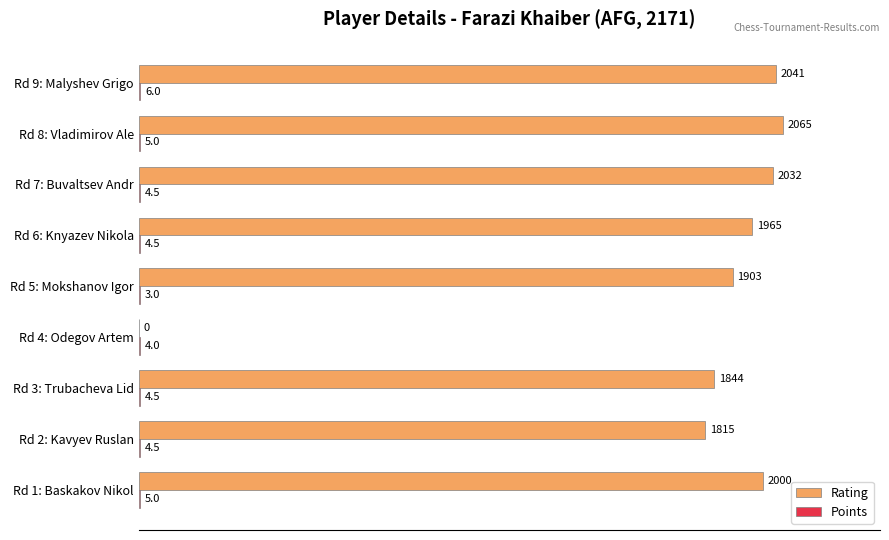

The Rating series shows 2041.0 at Rd 9: Malyshev Grigo. True or false?

True